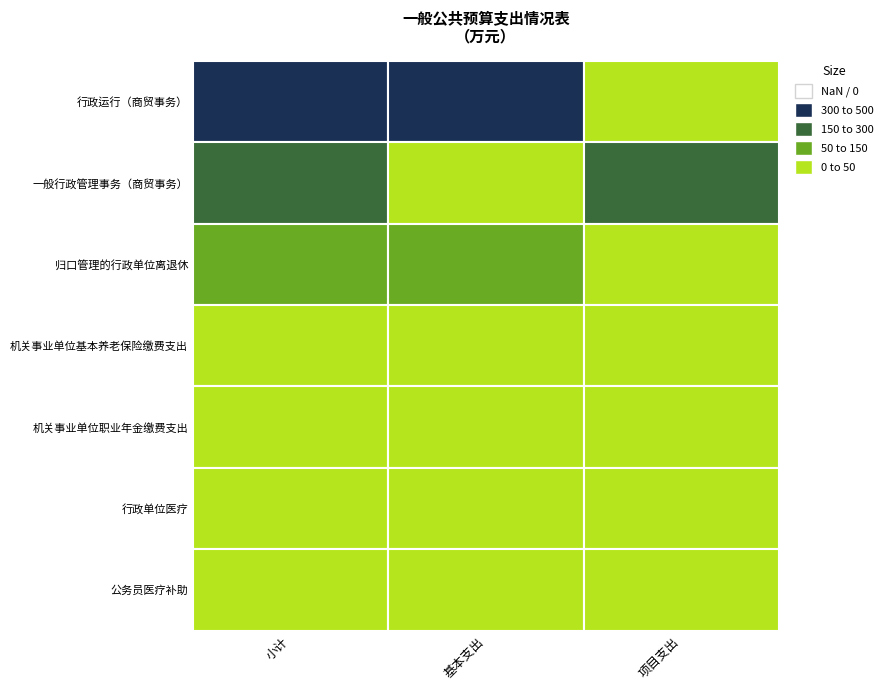

Where is 公务员医疗补助 nearest to the value 2?

项目支出